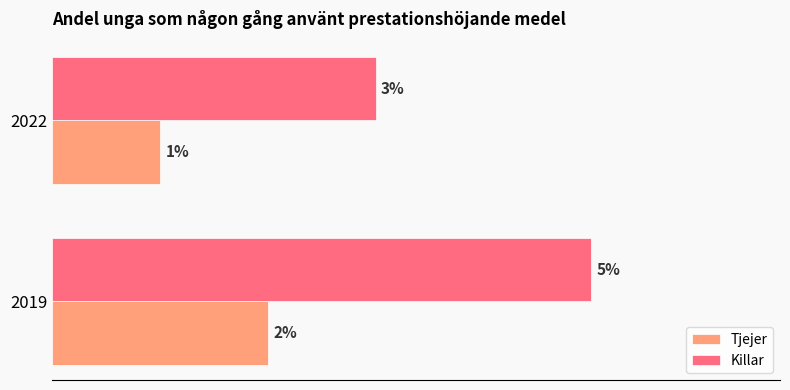

List the series in order of their overall mean, highest first.

Killar, Tjejer